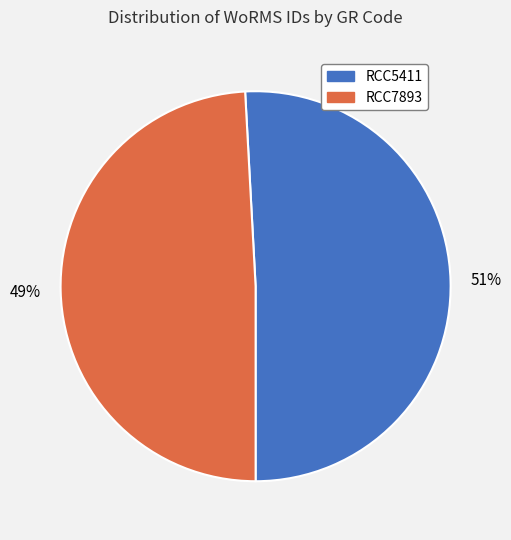

What is the largest slice in the pie chart?

RCC5411